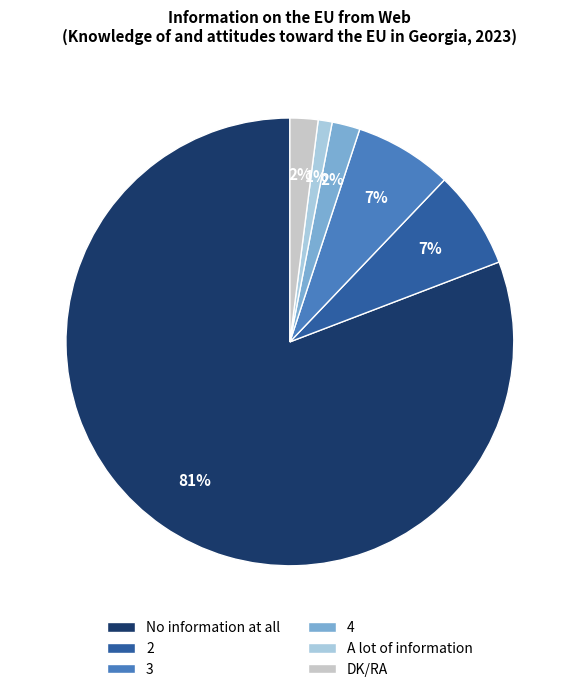

To the nearest percent, what is the difference between the 2 and 4 slice percentages?

5%